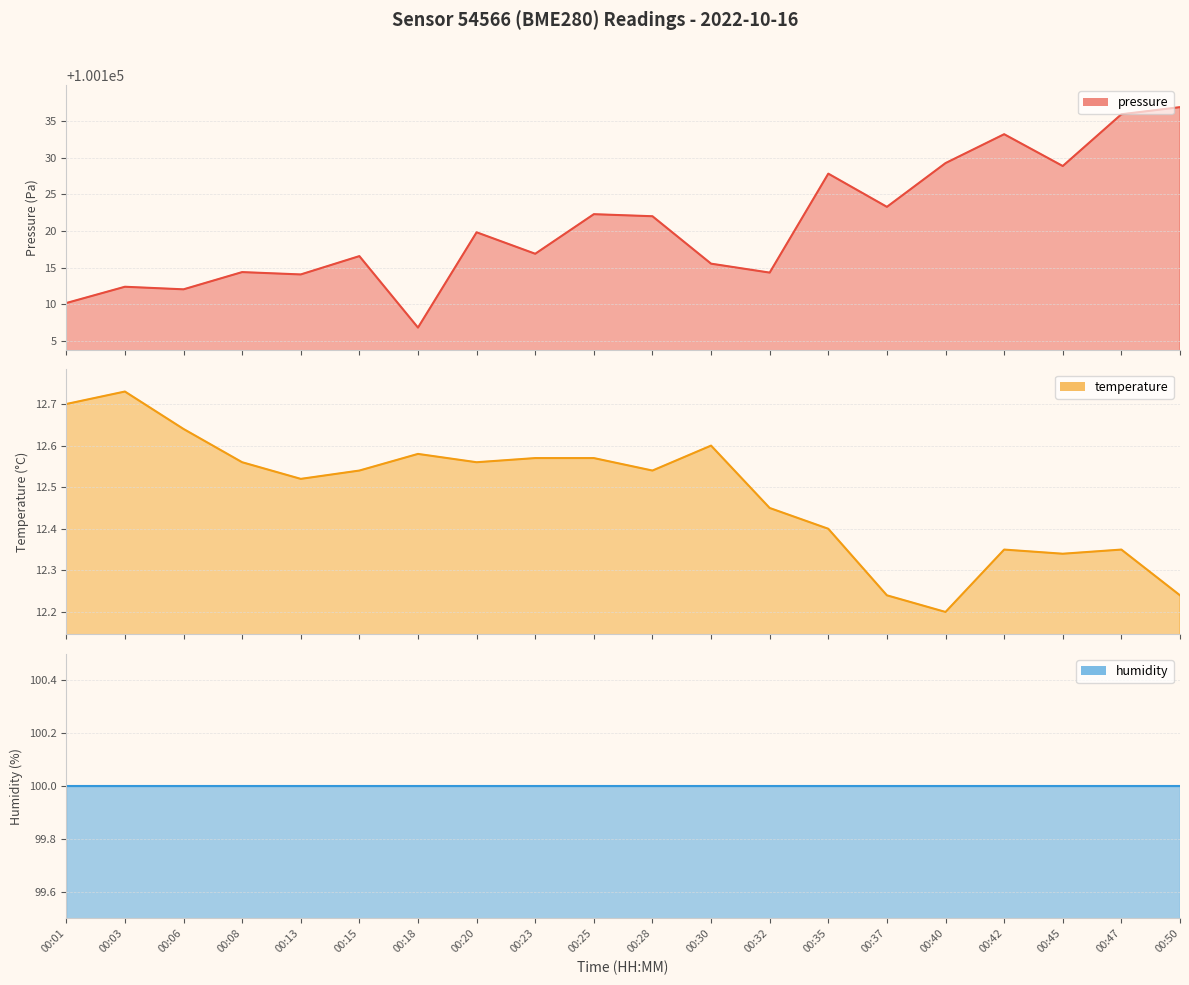

What is the difference between the second highest and minimum values in the temperature series?

0.5